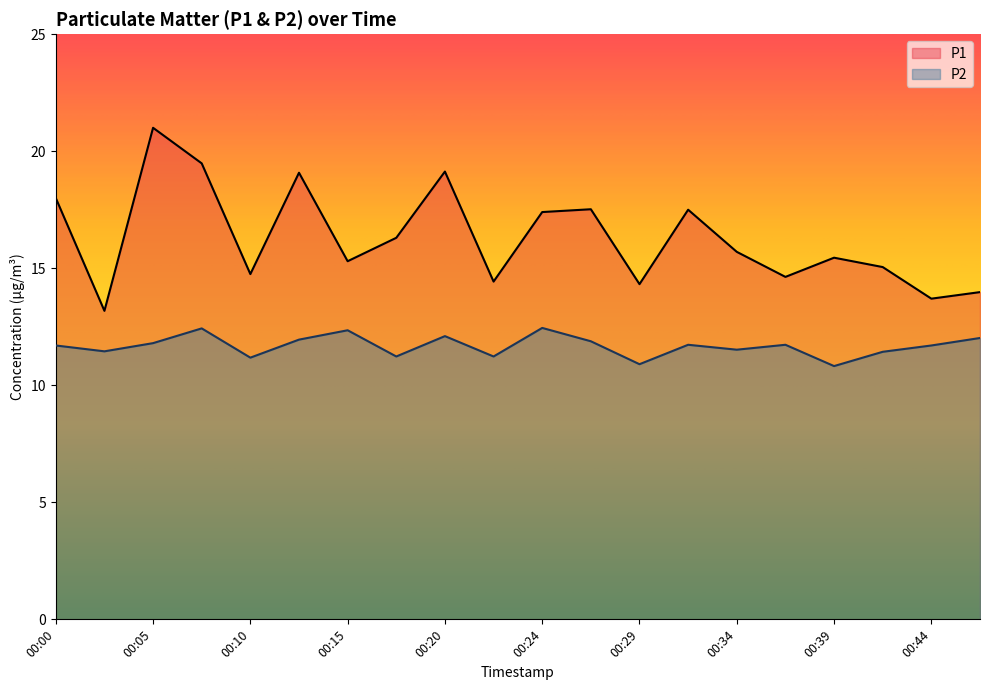

At which label does P1 reach its minimum?

00:02